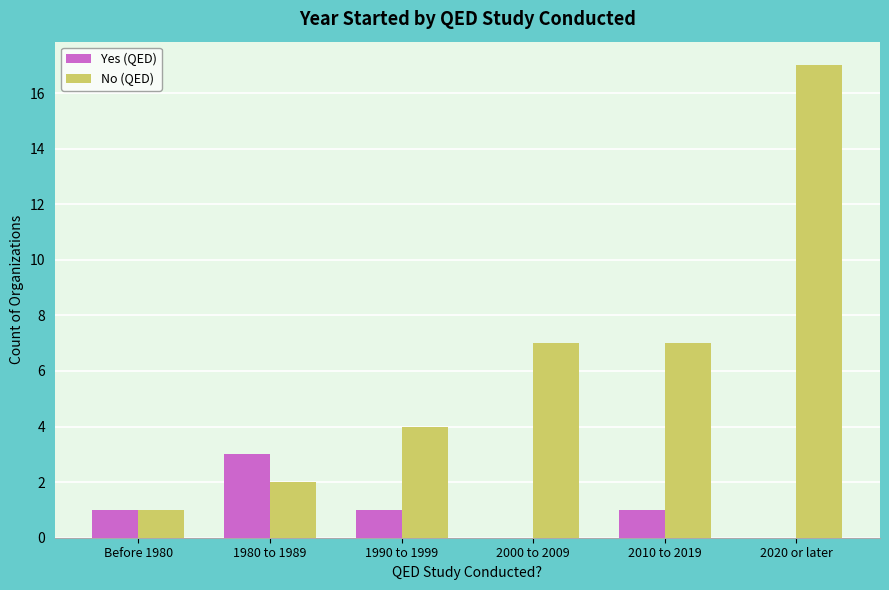

Reading left to right, list all the values displayed in this chart.

Yes (QED): Before 1980=1	1980 to 1989=3	1990 to 1999=1	2000 to 2009=0	2010 to 2019=1	2020 or later=0
No (QED): Before 1980=1	1980 to 1989=2	1990 to 1999=4	2000 to 2009=7	2010 to 2019=7	2020 or later=17